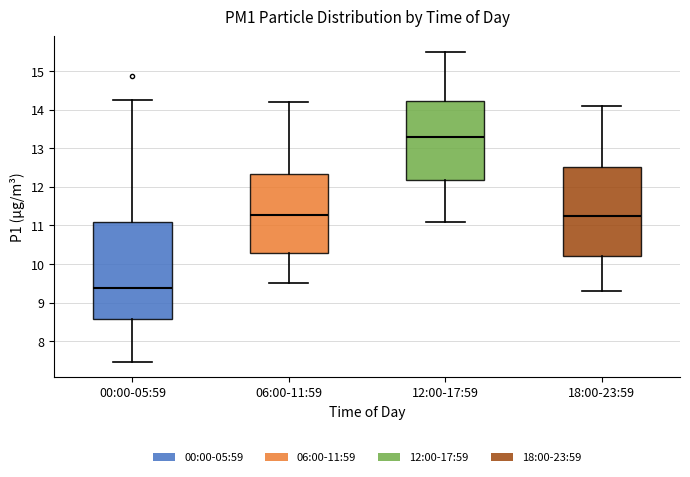

Where does the lower whisker of the box for 18:00-23:59 end on the y-axis? The values are not printed on the chart, so give them approximately, as read against the axis.

9.3